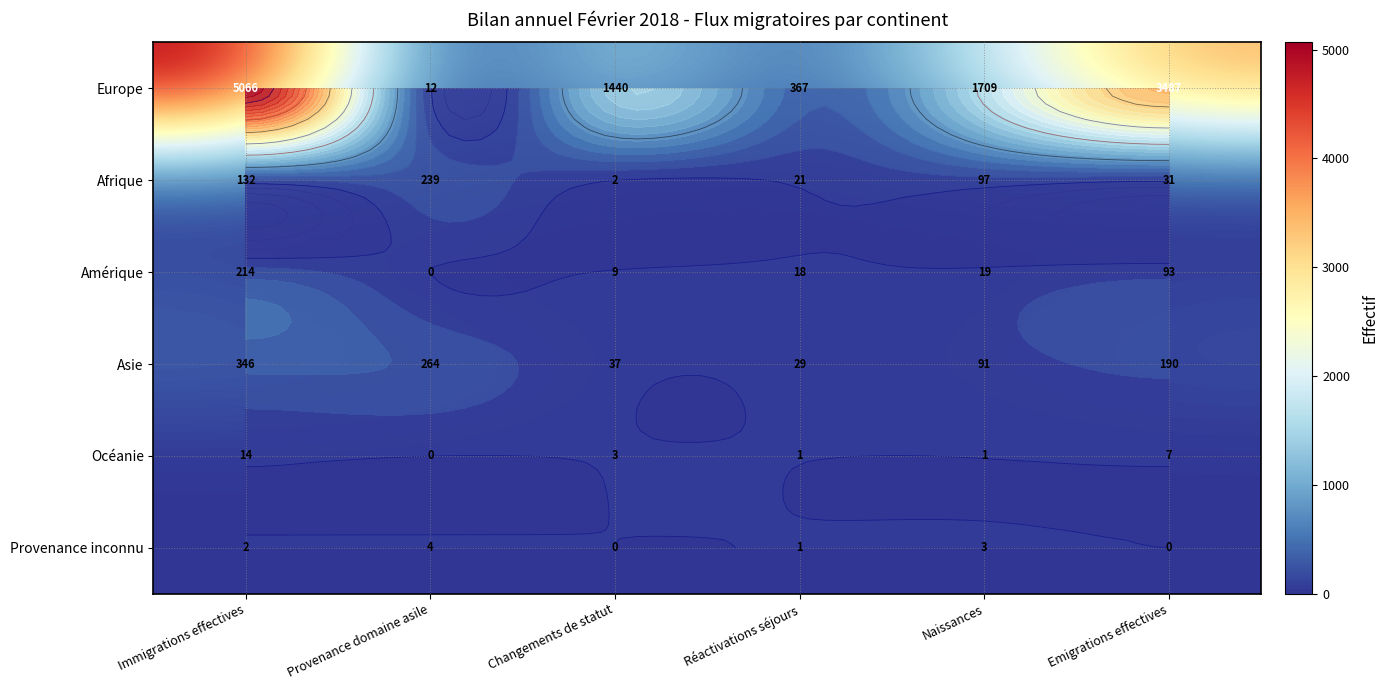

What is the spread (max minus min) of values at Réactivations séjours?

366